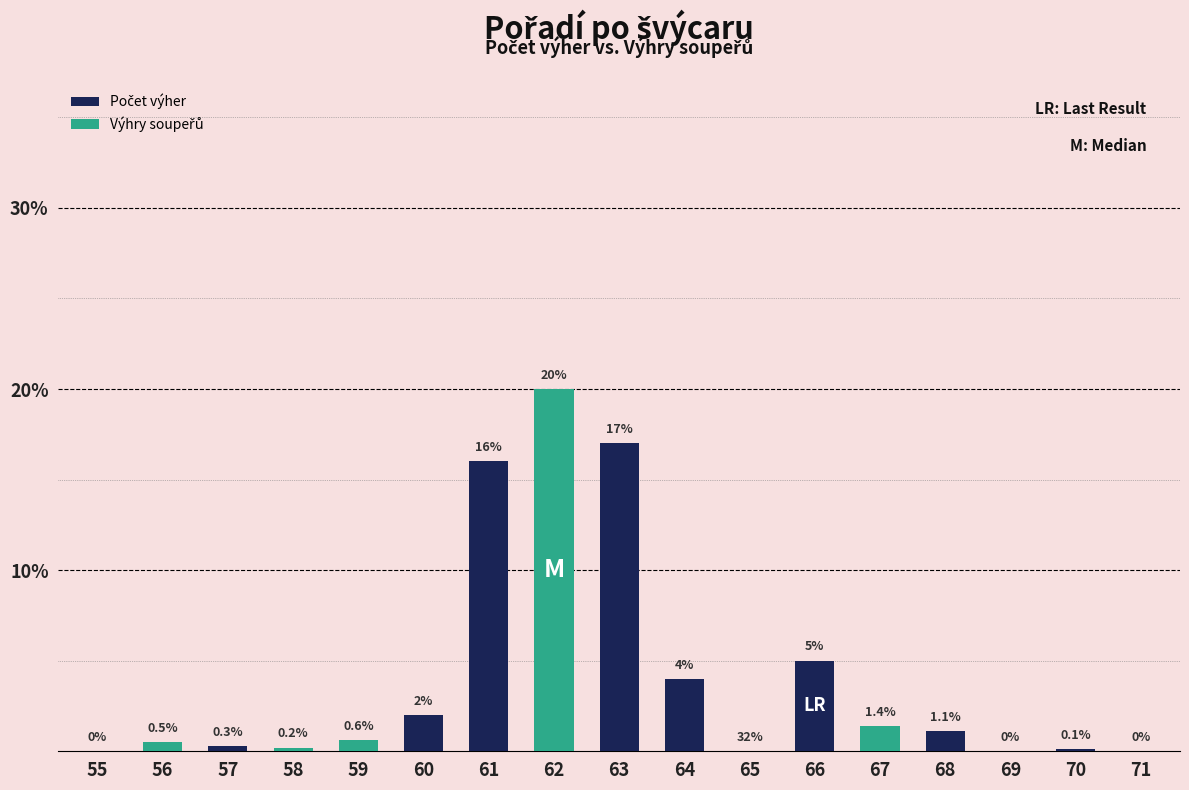

Is it true that Počet výher equals 1.1 at 68?

True